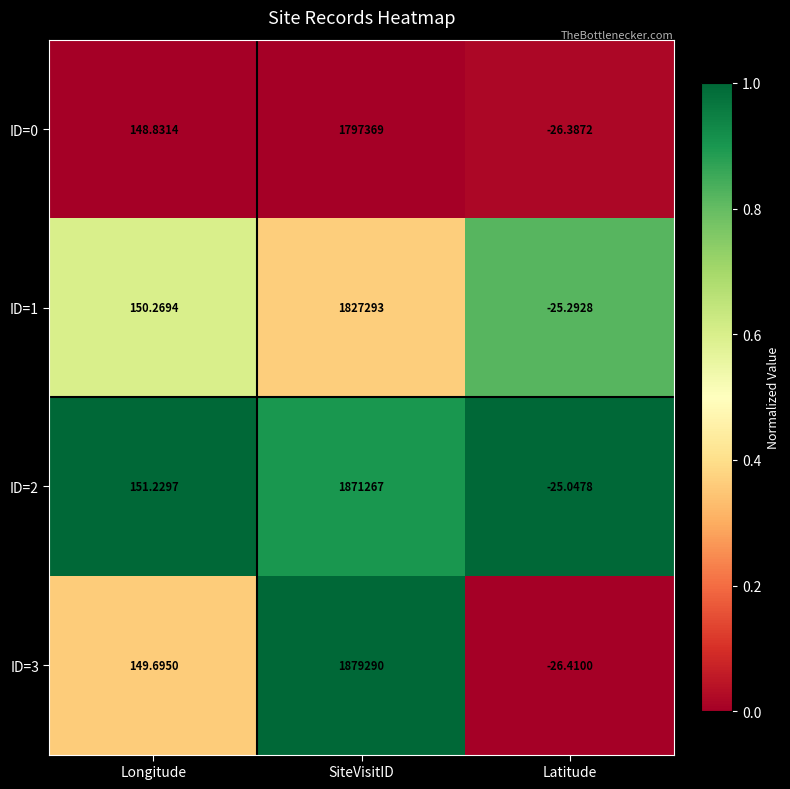

Which category has the lowest value across all series?

Latitude